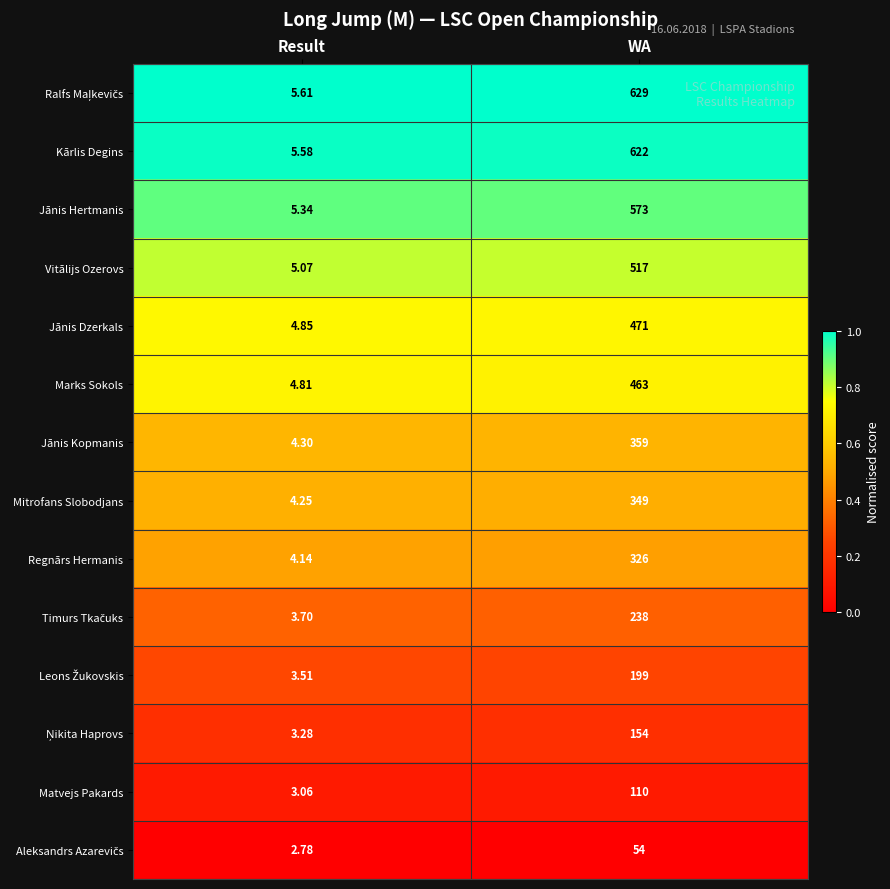

Which label corresponds to the smallest value in the chart?

Result